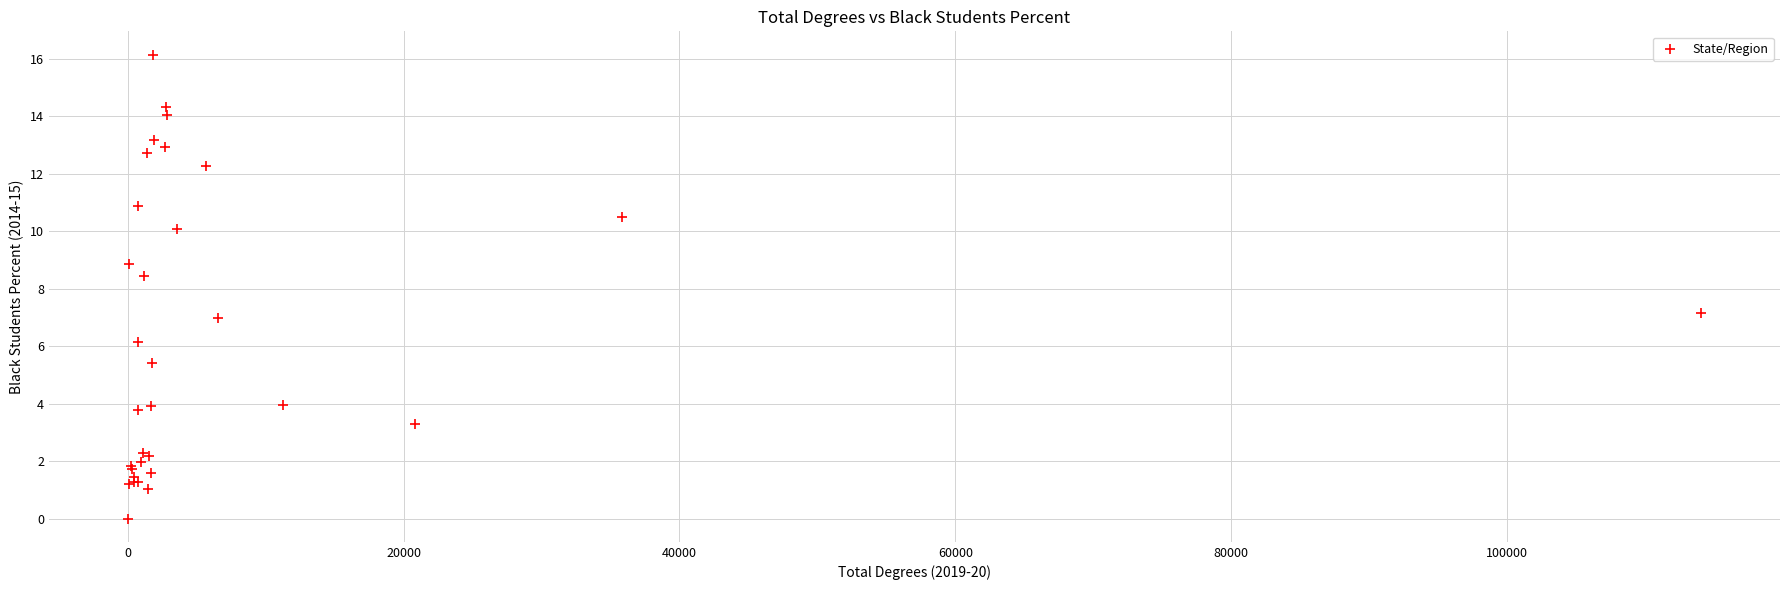

What Y value in the scatter plot is closest to 8?

8.4